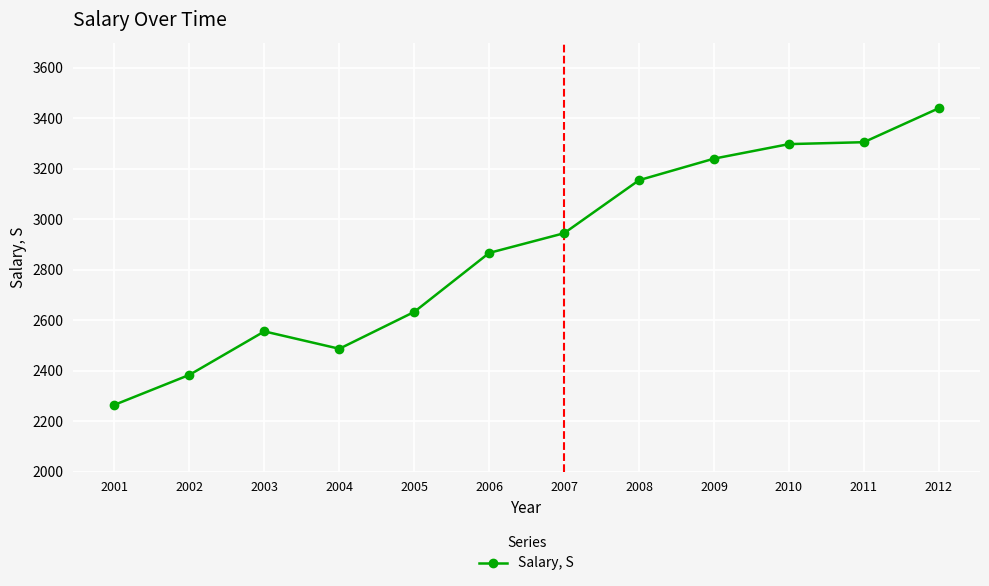

Where is the first local minimum?

2004